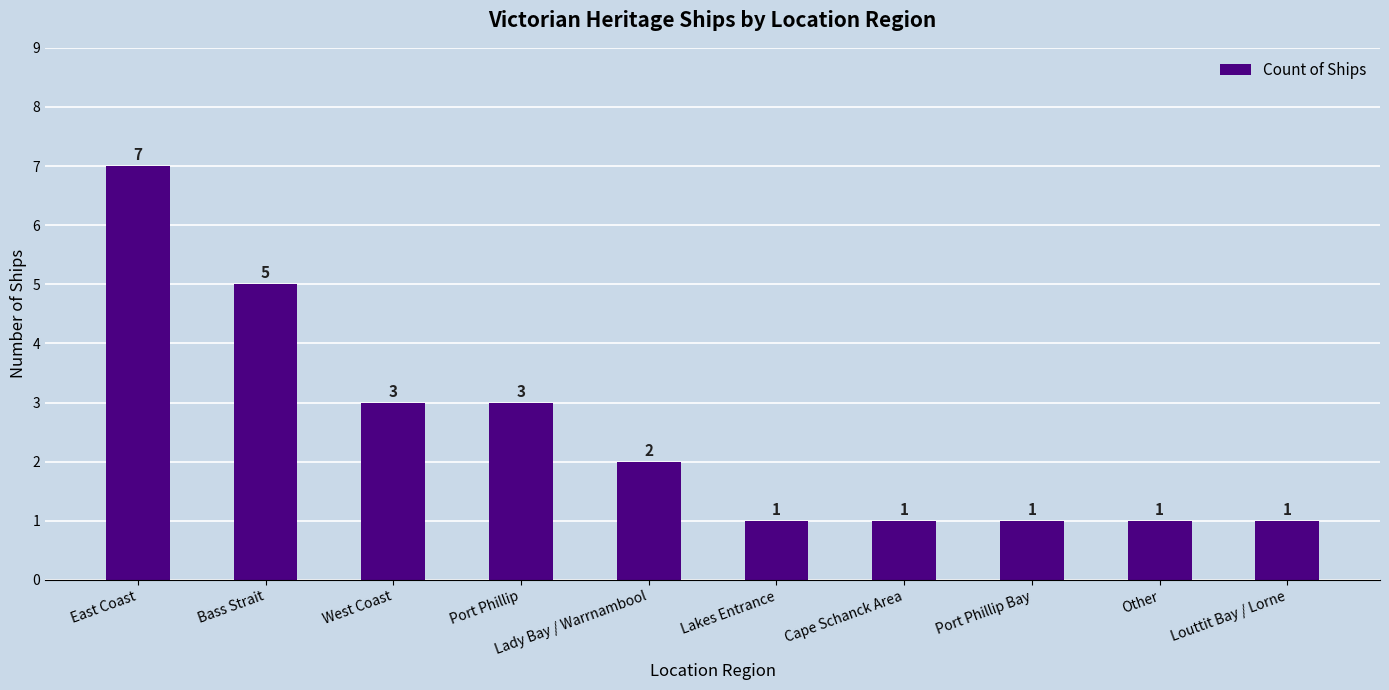

Is it true that the value at Lakes Entrance is 1?

True